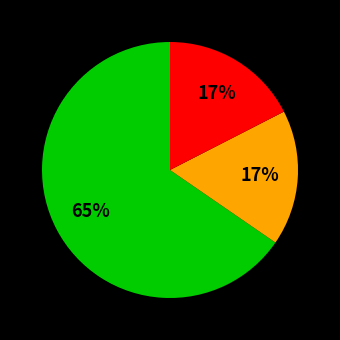

To the nearest percent, what is the average slice percentage?

33%